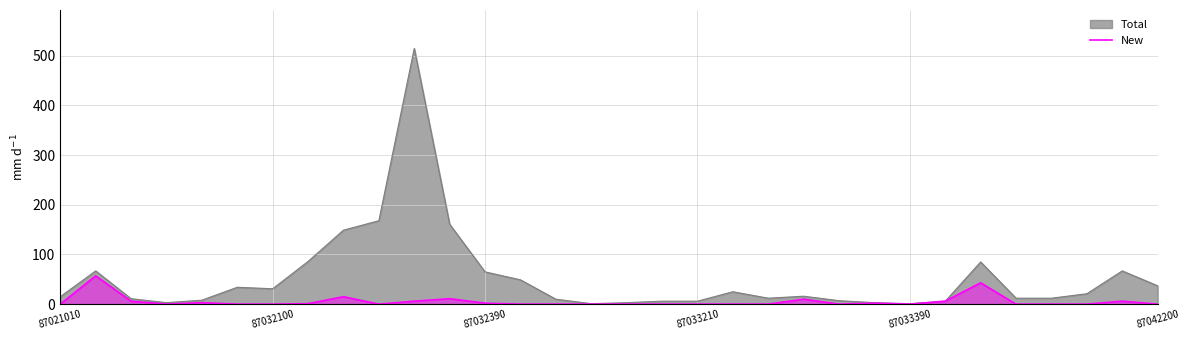

True or false: the data has more than 2 interior local peaks.

True